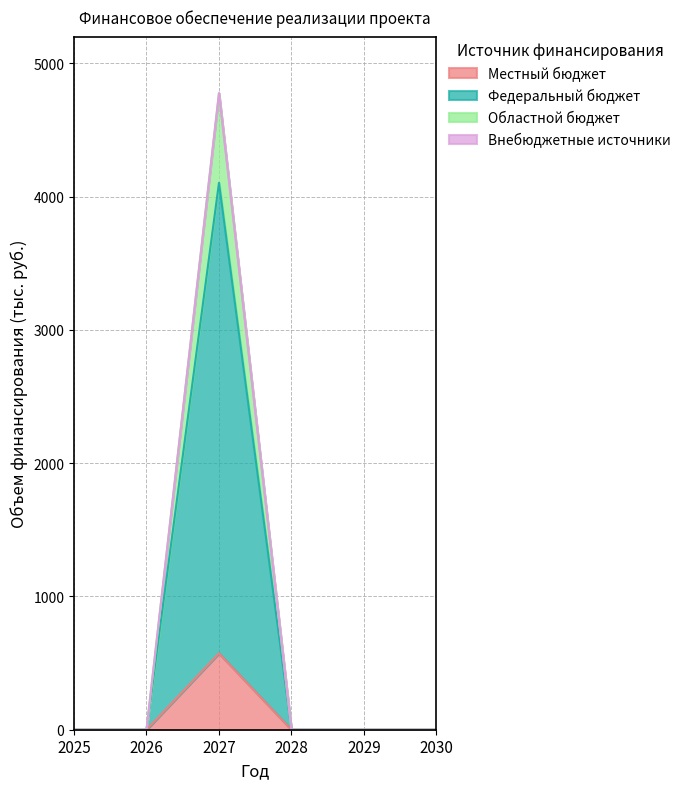

The Областной бюджет series shows 2657.0 at 2028. True or false?

False